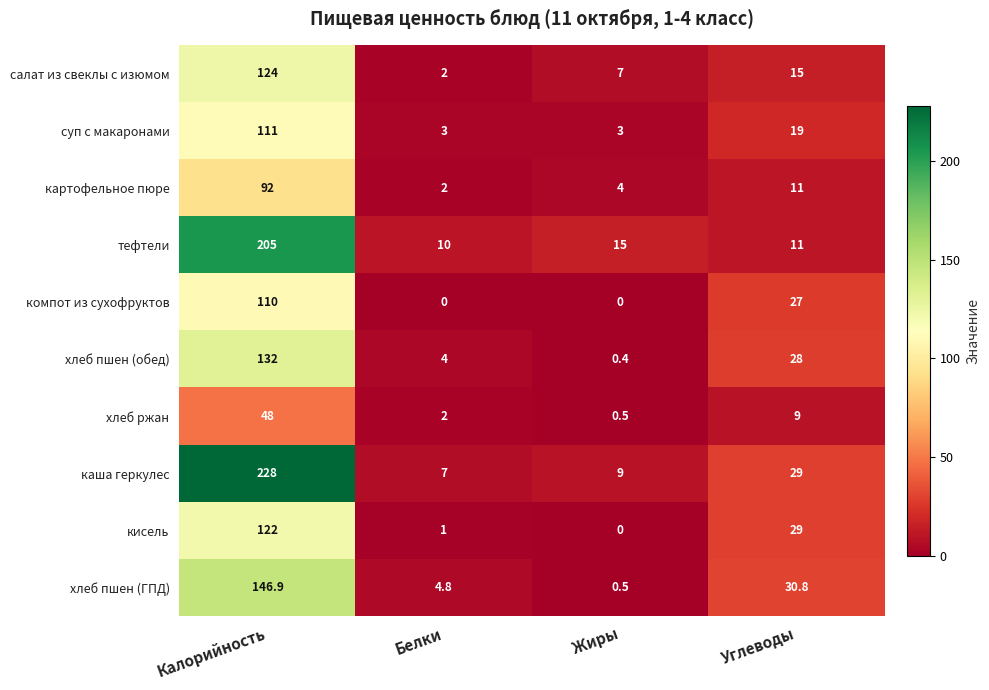

List the series in order of their peak value, lowest first.

хлеб ржан, картофельное пюре, компот из сухофруктов, суп с макаронами, кисель, салат из свеклы с изюмом, хлеб пшен (обед), хлеб пшен (ГПД), тефтели, каша геркулес